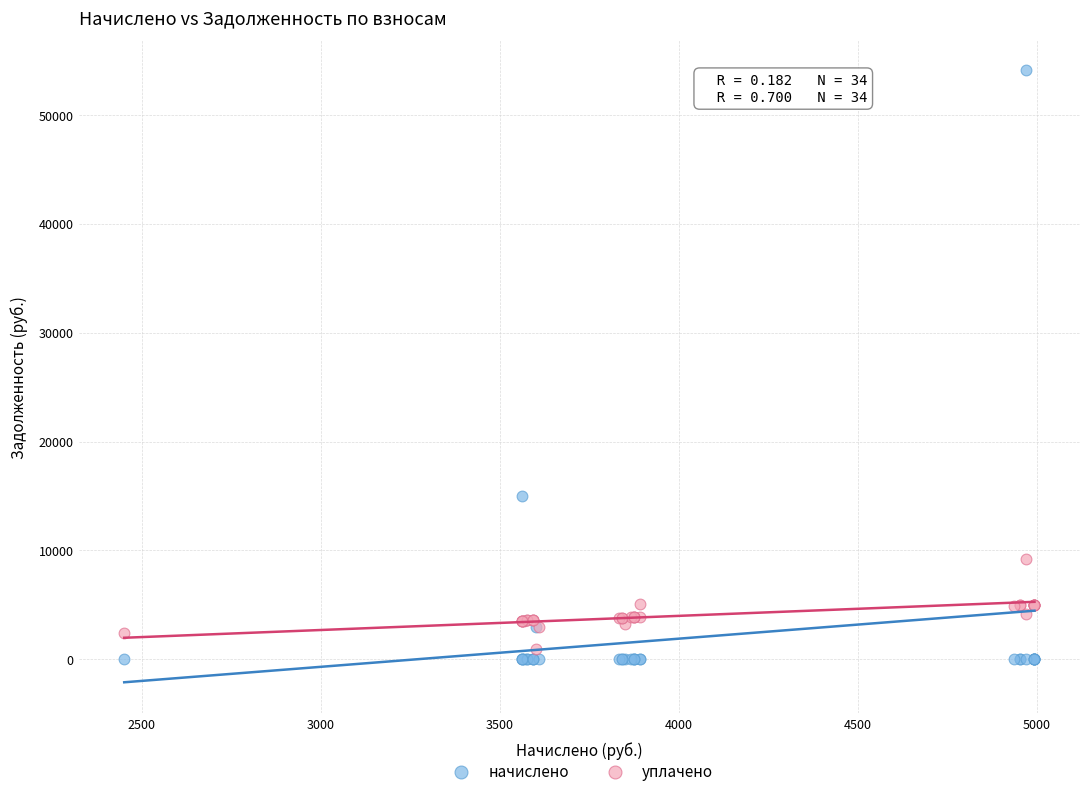

Which series contains the highest Y value?

начислено